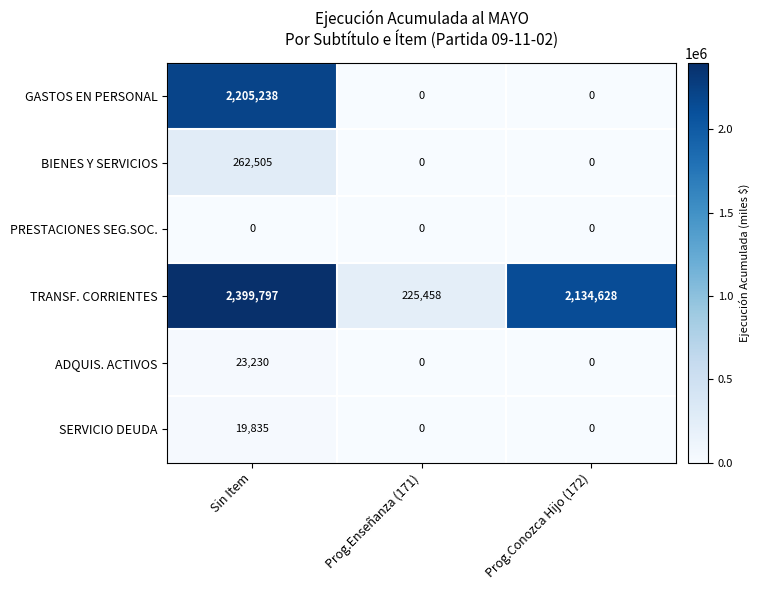

Which series has the widest spread of values?

GASTOS EN PERSONAL